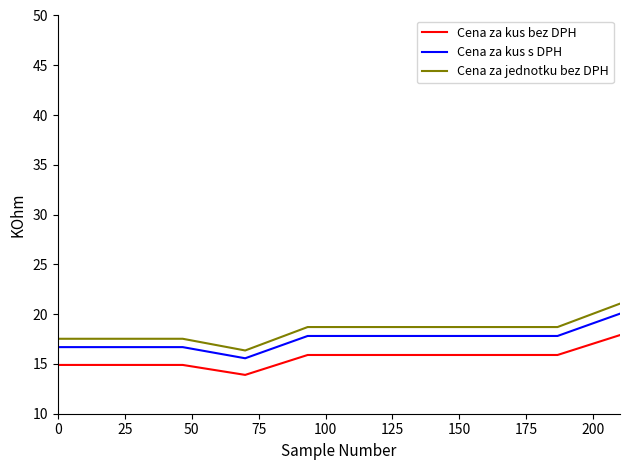

How many values in the Cena za kus s DPH series exceed 17?

6